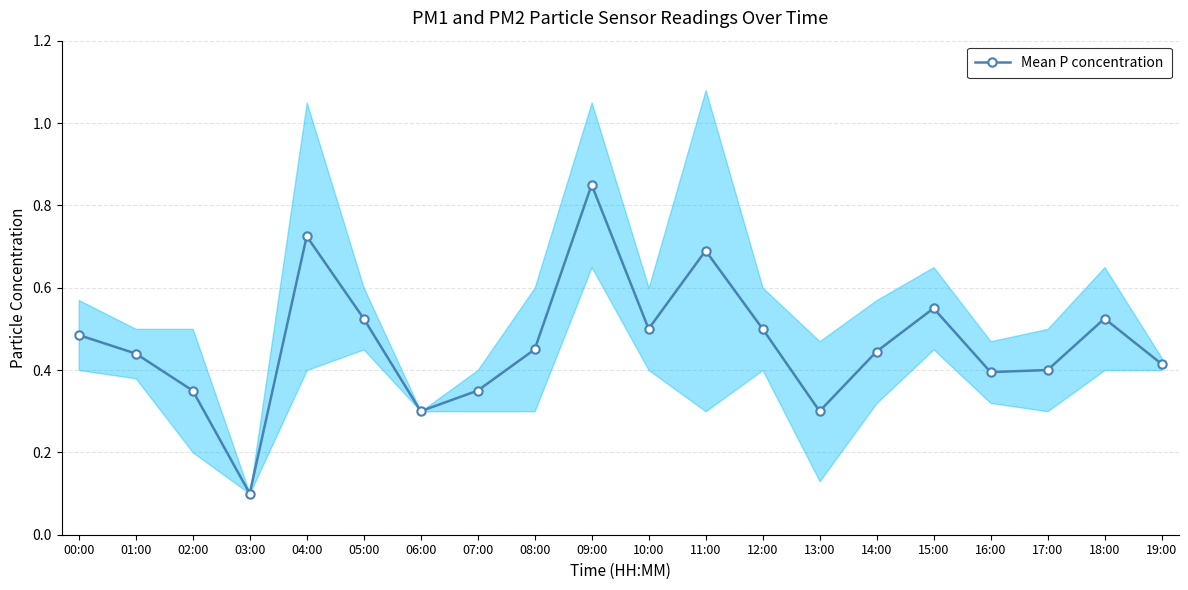

Rank the categories by value from highest to lowest.

09:00, 04:00, 11:00, 15:00, 05:00, 18:00, 10:00, 12:00, 00:00, 08:00, 14:00, 01:00, 19:00, 17:00, 16:00, 02:00, 07:00, 06:00, 13:00, 03:00